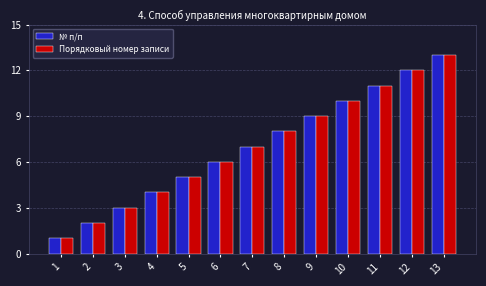

How many groups of bars are there?

13